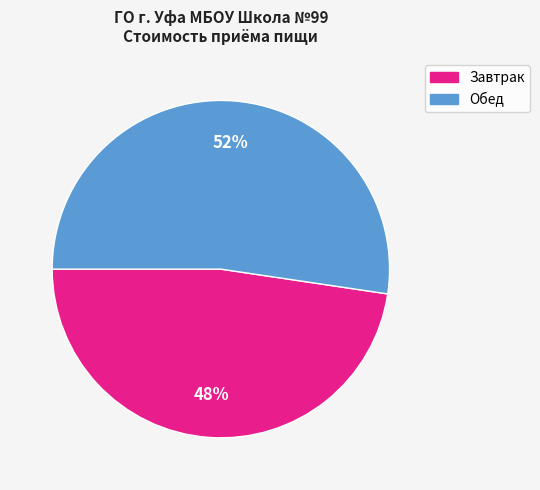

Count the number of slices in the pie.

2